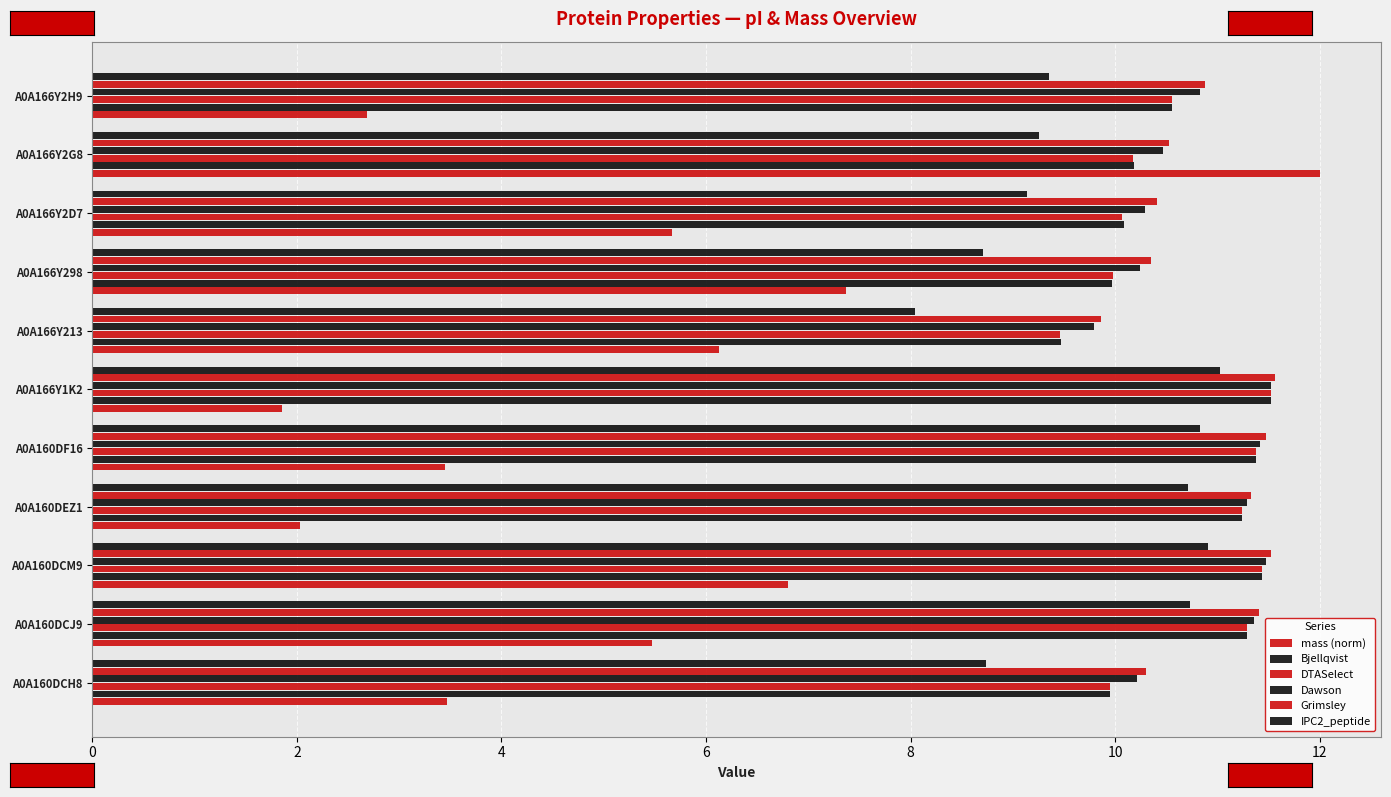

How many DTASelect values are between 9 and 11?

6